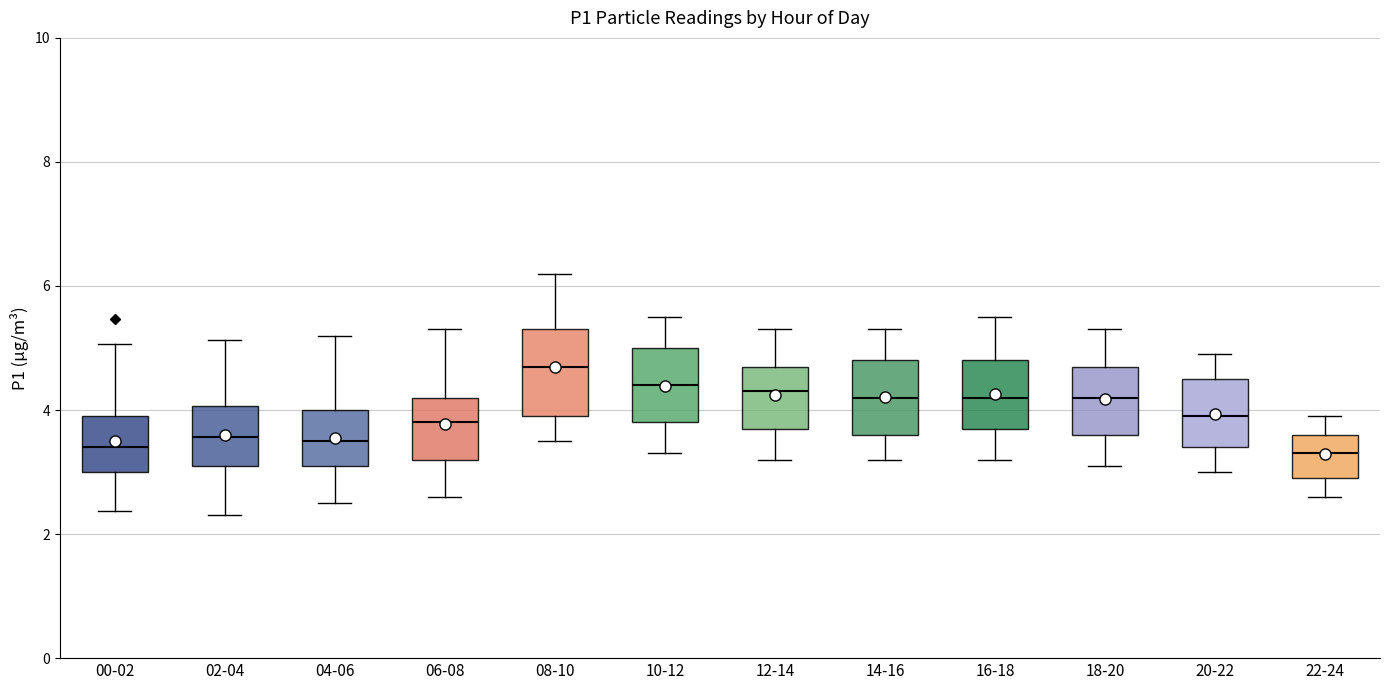

Reading left to right, read every box against the y-axis: the position of its median line, the range the box covers, and the ends of its whiskers. The values are not printed on the chart, so give them approximately, as read against the axis.

00-02: median 3.4, box 3.0 to 4.0, whiskers 2.4 to 5.0
02-04: median 3.6, box 3.2 to 4.0, whiskers 2.4 to 5.2
04-06: median 3.6, box 3.2 to 4.0, whiskers 2.6 to 5.2
06-08: median 3.8, box 3.2 to 4.2, whiskers 2.6 to 5.4
08-10: median 4.8, box 4.0 to 5.4, whiskers 3.6 to 6.2
10-12: median 4.4, box 3.8 to 5.0, whiskers 3.4 to 5.6
12-14: median 4.4, box 3.8 to 4.8, whiskers 3.2 to 5.4
14-16: median 4.2, box 3.6 to 4.8, whiskers 3.2 to 5.4
16-18: median 4.2, box 3.8 to 4.8, whiskers 3.2 to 5.6
18-20: median 4.2, box 3.6 to 4.8, whiskers 3.2 to 5.4
20-22: median 4.0, box 3.4 to 4.6, whiskers 3.0 to 5.0
22-24: median 3.4, box 3.0 to 3.6, whiskers 2.6 to 4.0